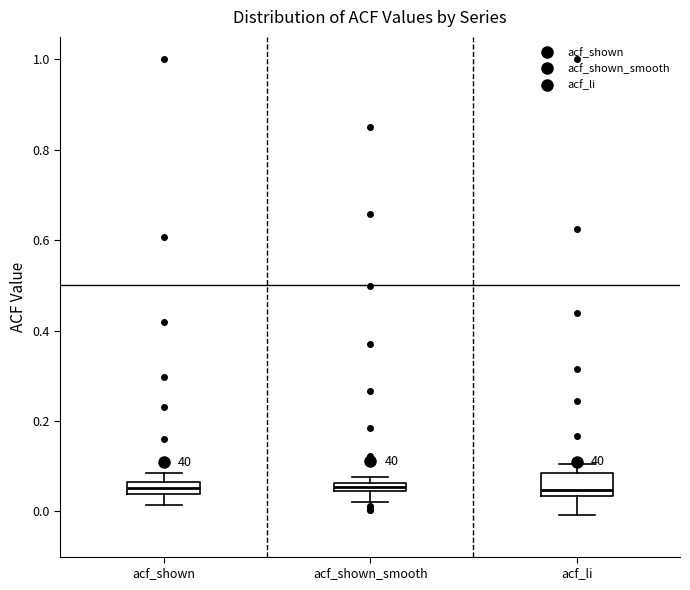

Where is the lower edge of the box for acf_shown on the y-axis? The values are not printed on the chart, so give them approximately, as read against the axis.

0.04